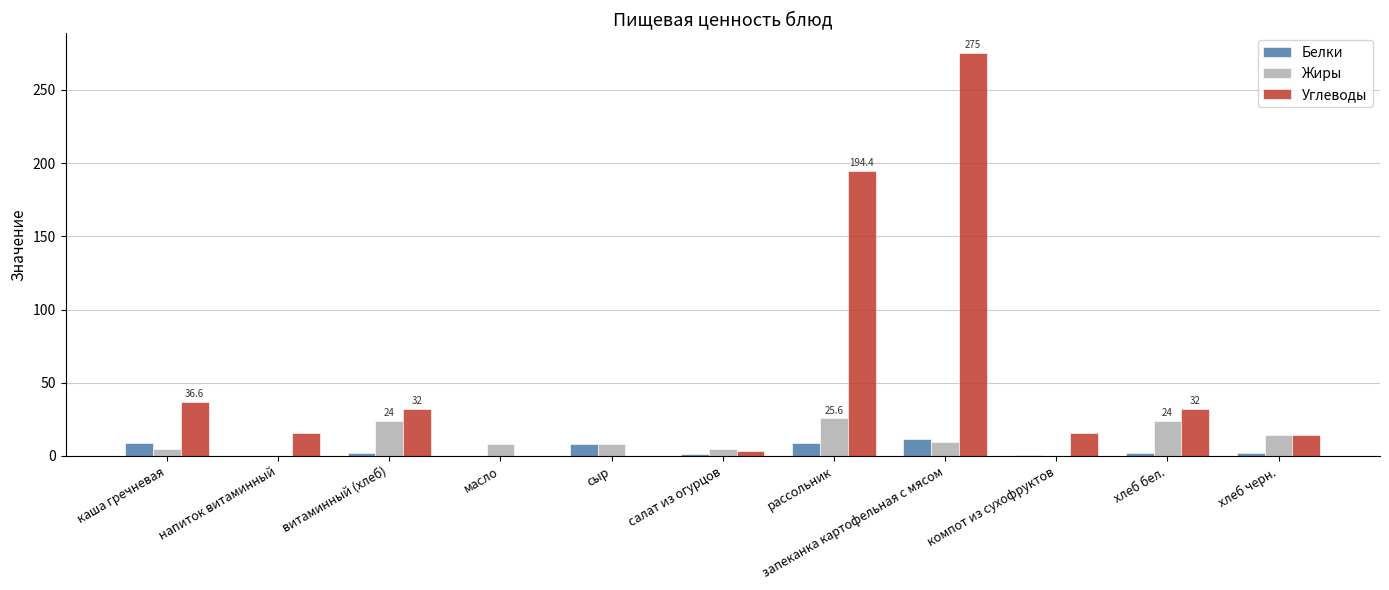

Between запеканка картофельная с мясом and хлеб бел., which series saw the biggest shift?

Углеводы